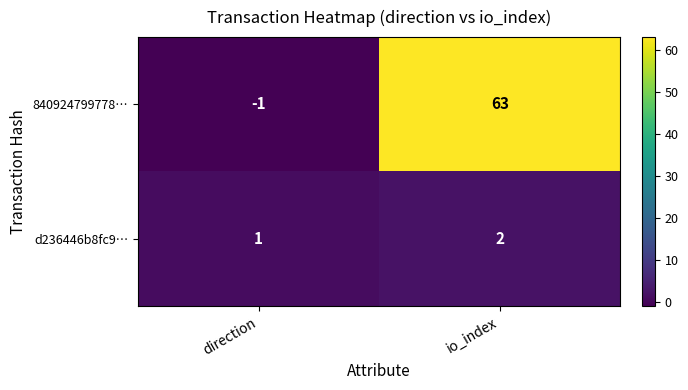

List the series in order of their peak value, highest first.

840924799778…, d236446b8fc9…